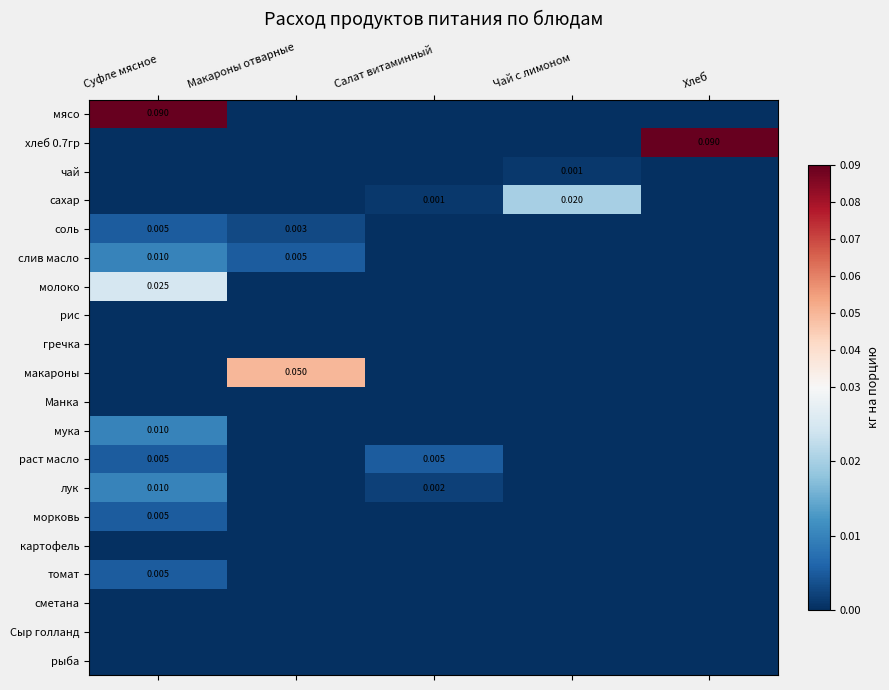

Where is морковь nearest to the value 0?

Макароны отварные